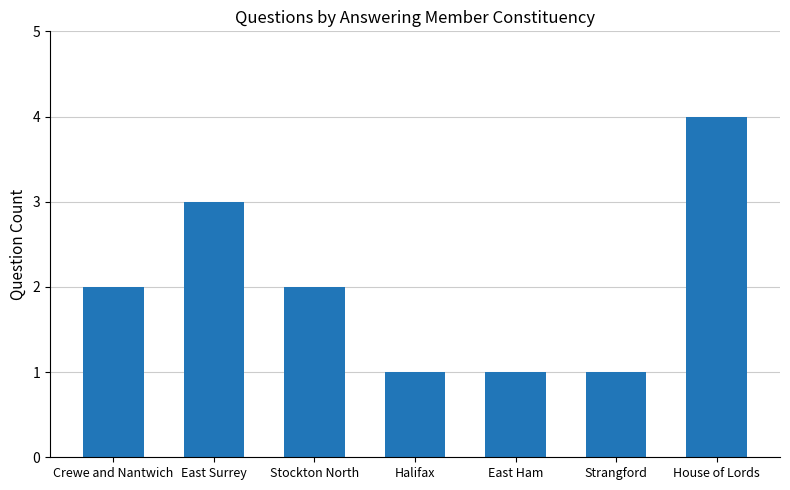

What is the label of the 7th bar from the left?

House of Lords